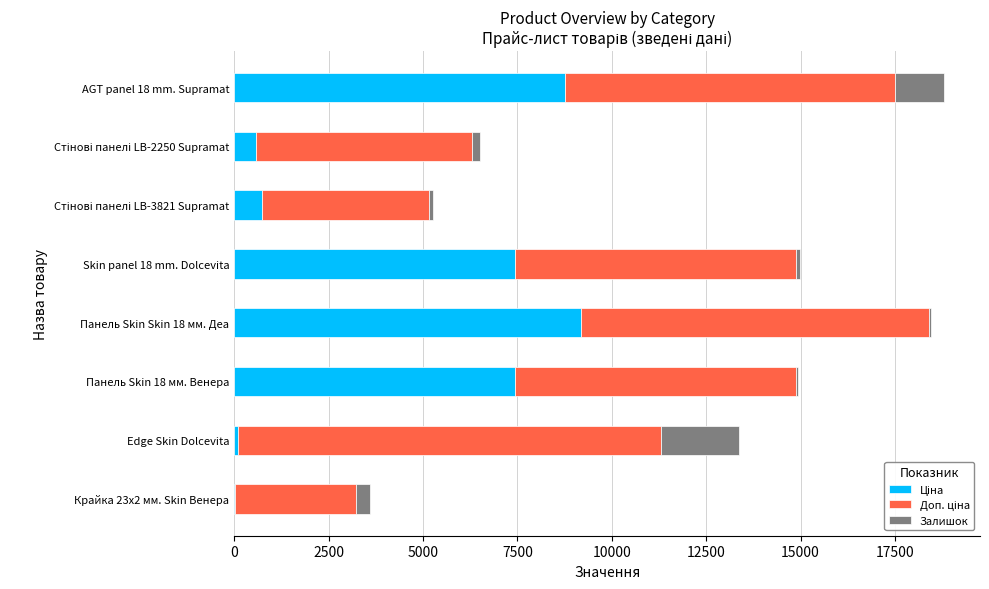

What is the total value across all series at AGT panel 18 mm. Supramat?

18812.9